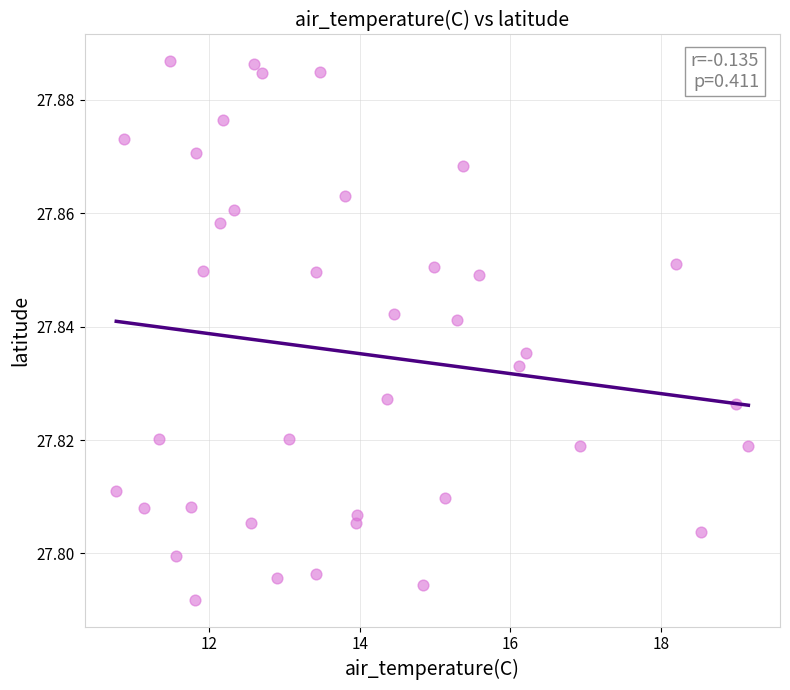

What is the range of X values (max minus min)?

8.4